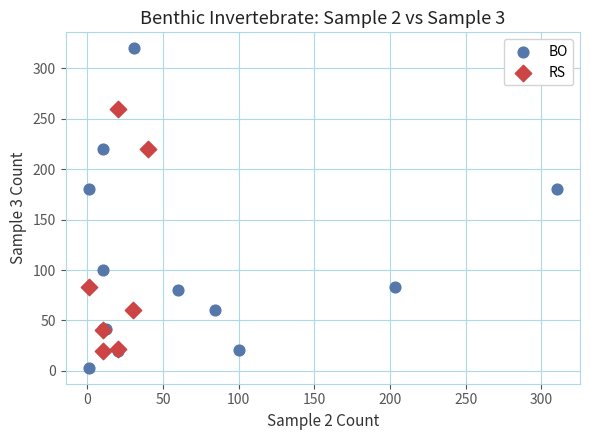

What are all the series names shown in the legend?

BO, RS